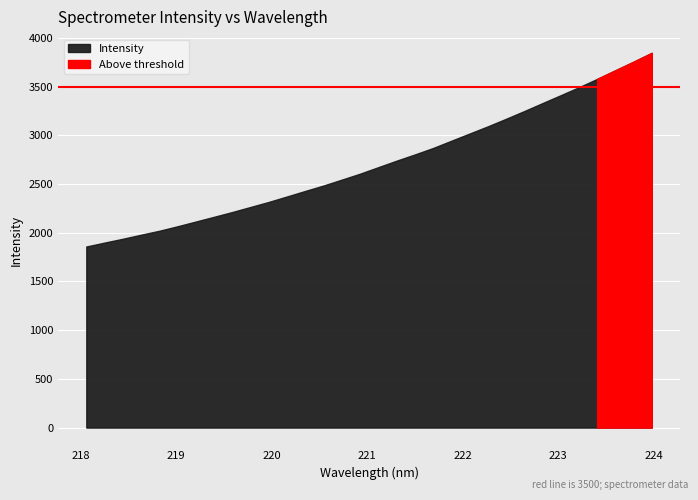

At which category does the chart reach its minimum across all series?

218.0596